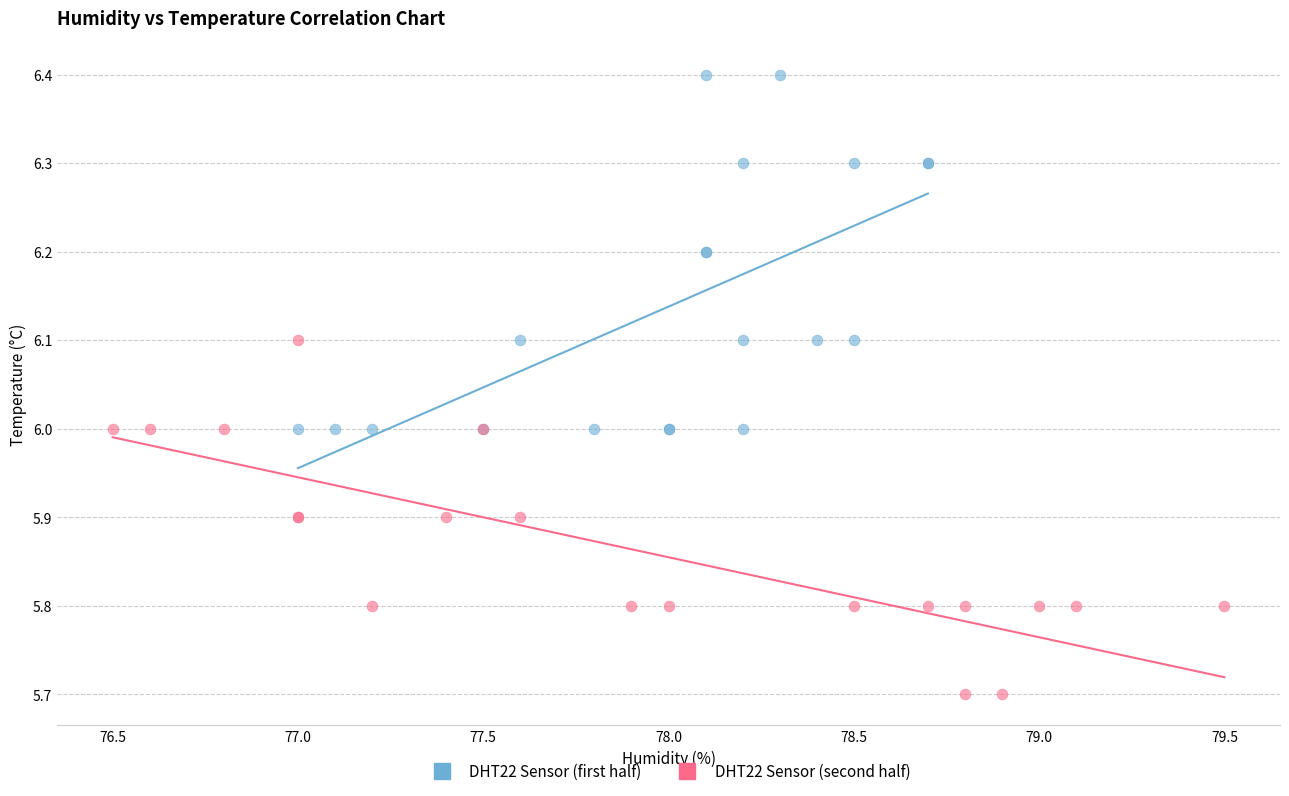

What are all the series names shown in the legend?

DHT22 Sensor (first half), DHT22 Sensor (second half)